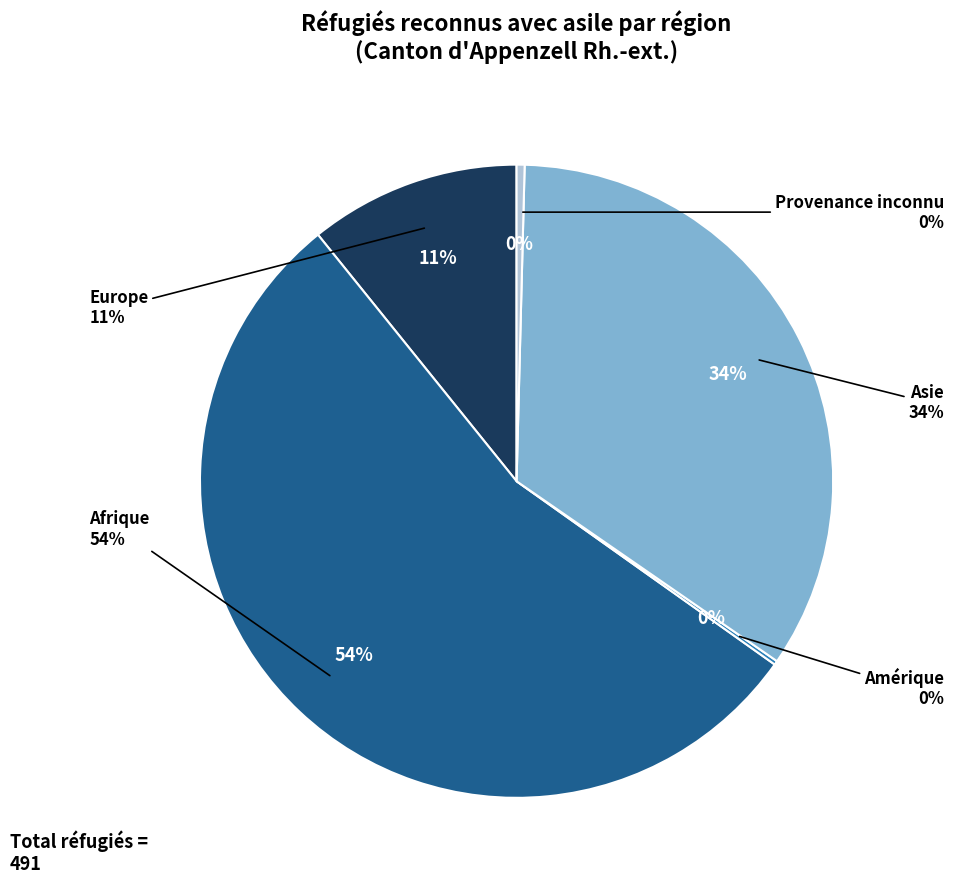

What is the change in value from Afrique to Amérique?

-266